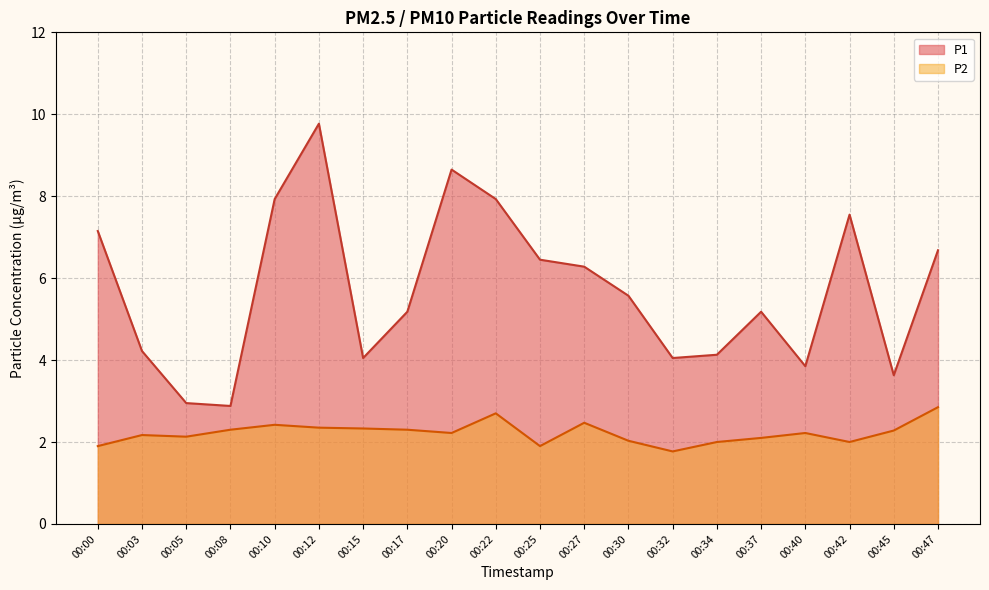

Where is the first local minimum for P1?

00:08